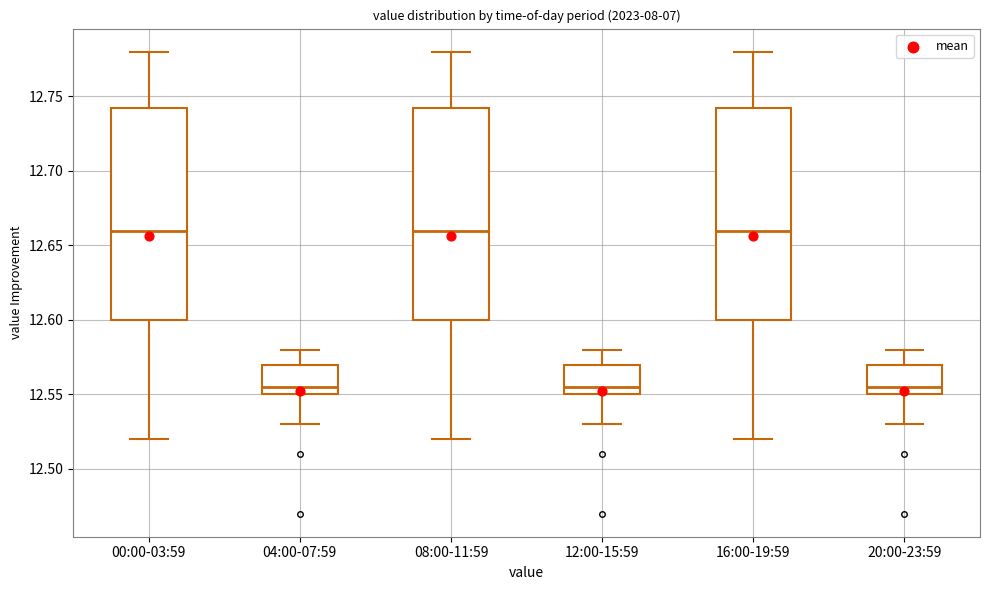

Reading left to right, transcribe this box plot: for each box, give where its median line is, the range the box spans, and where its two whiskers end, as read against the y-axis. The values are not printed on the chart, so give them approximately, as read against the axis.

00:00-03:59: median 12.660, box 12.600 to 12.745, whiskers 12.520 to 12.780
04:00-07:59: median 12.555, box 12.550 to 12.570, whiskers 12.530 to 12.580
08:00-11:59: median 12.660, box 12.600 to 12.745, whiskers 12.520 to 12.780
12:00-15:59: median 12.555, box 12.550 to 12.570, whiskers 12.530 to 12.580
16:00-19:59: median 12.660, box 12.600 to 12.745, whiskers 12.520 to 12.780
20:00-23:59: median 12.555, box 12.550 to 12.570, whiskers 12.530 to 12.580